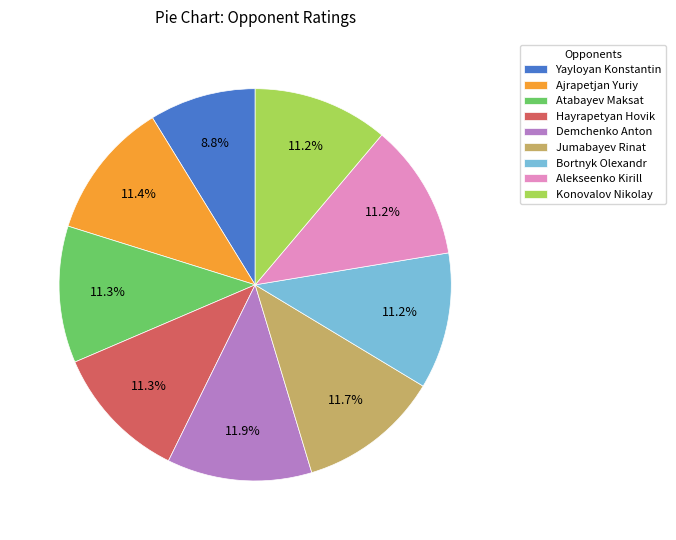

How many slices are in this pie chart?

9